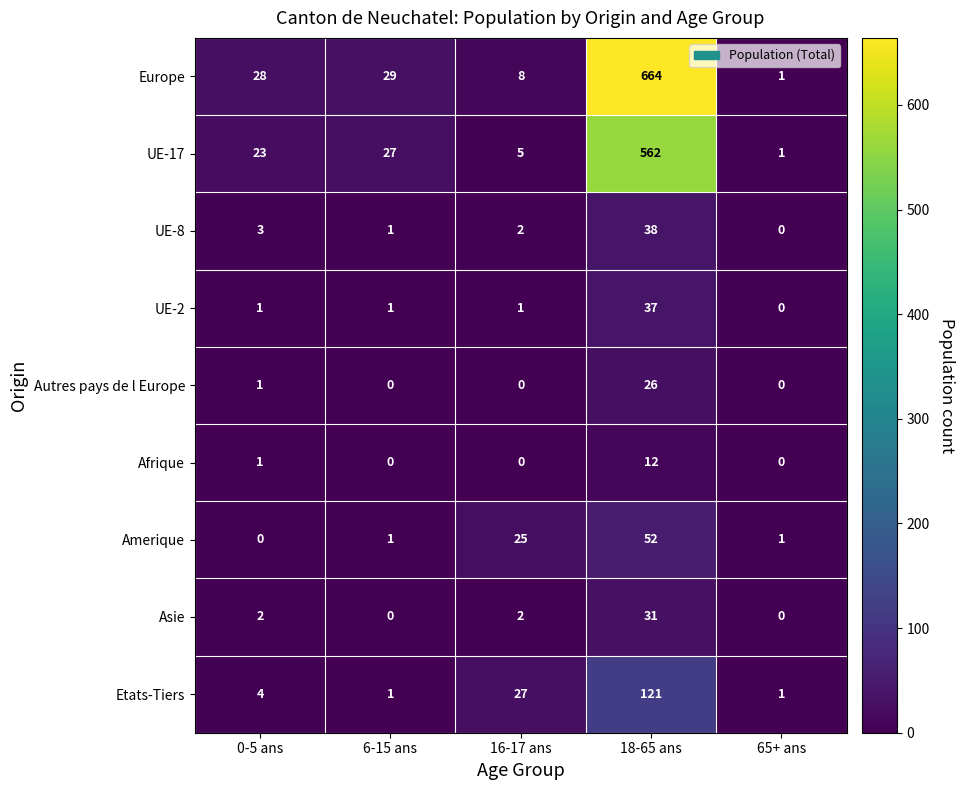

What is the approximate value of Etats-Tiers at 18-65 ans, to the nearest 50?

100